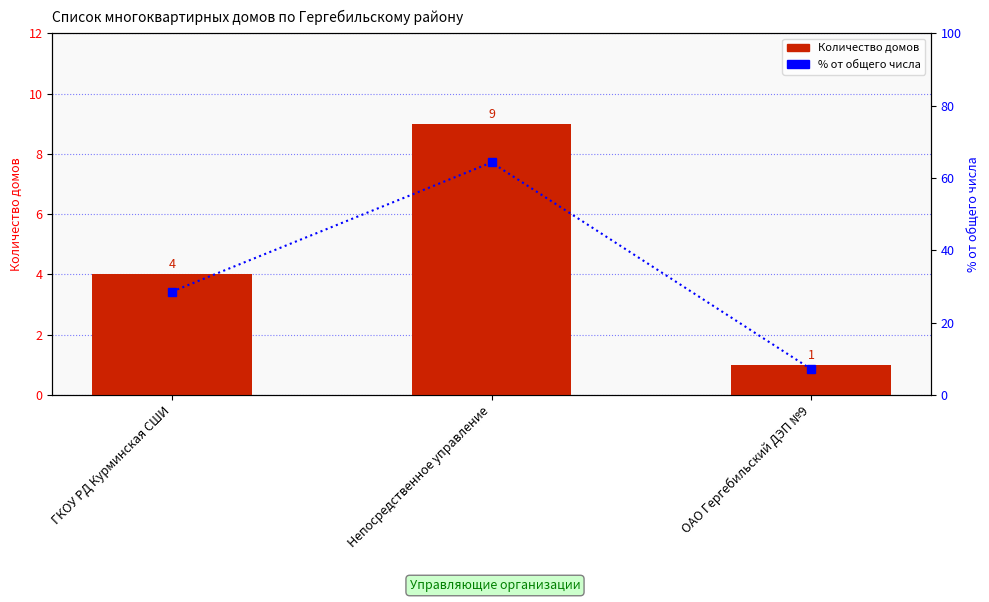

What is the difference between the maximum and minimum values in the Количество домов series?

8.0